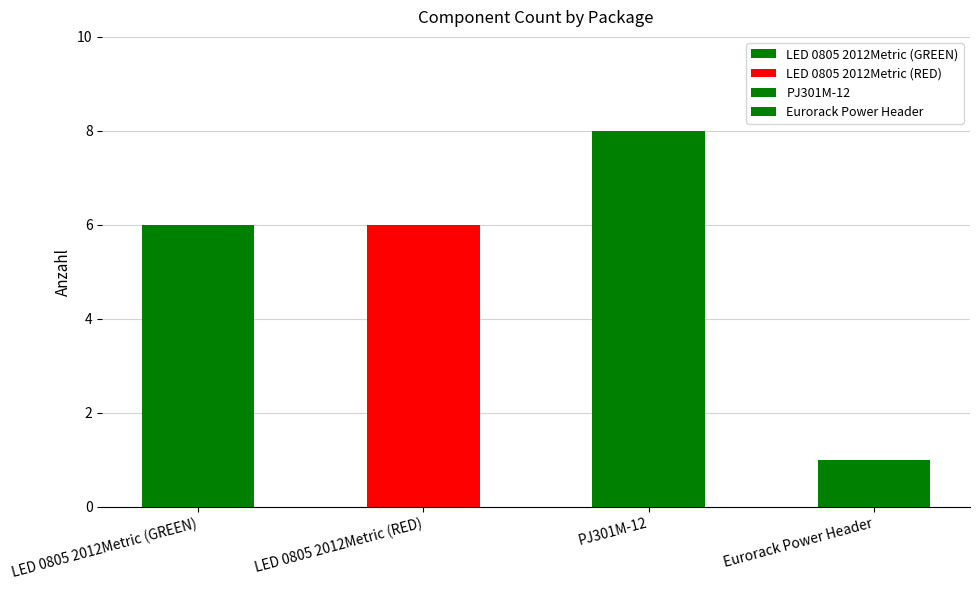

How many bars are there in total?

4